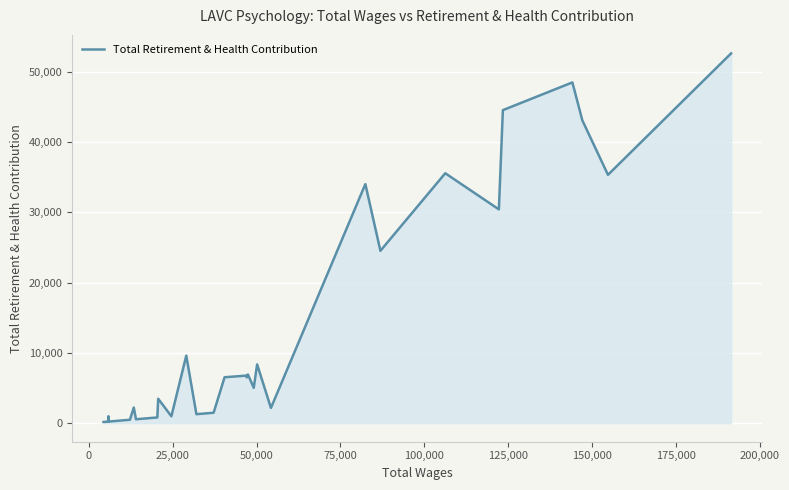

How many interior local peaks (higher than both neighbors) does the data have?

10